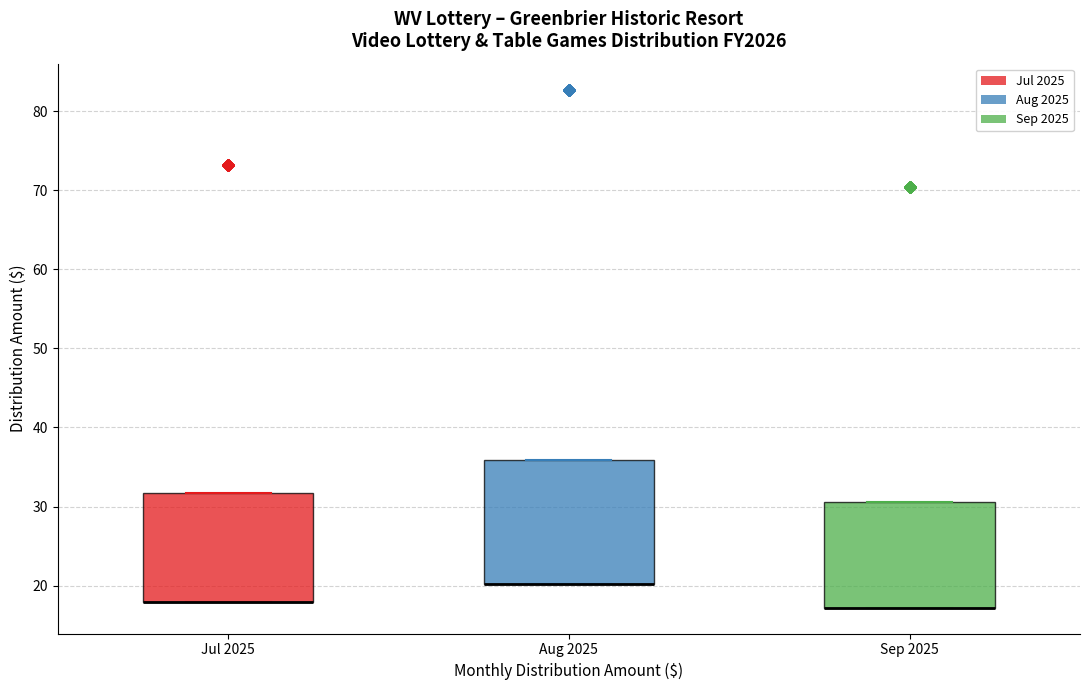

Which box is the tallest, from its lower edge to its upper edge?

Aug 2025